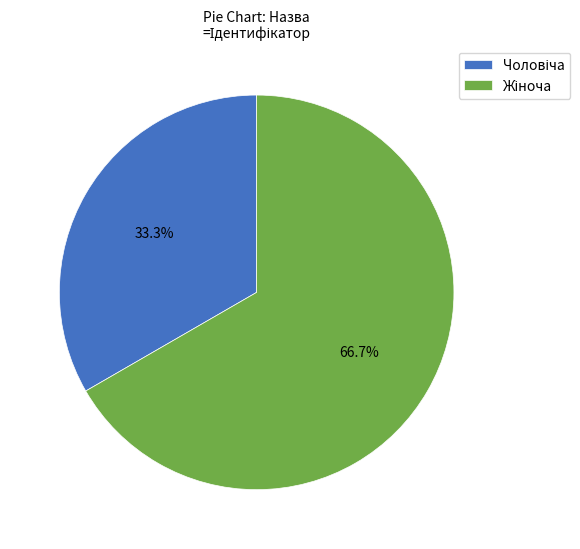

Is there a majority slice in this chart?

Yes